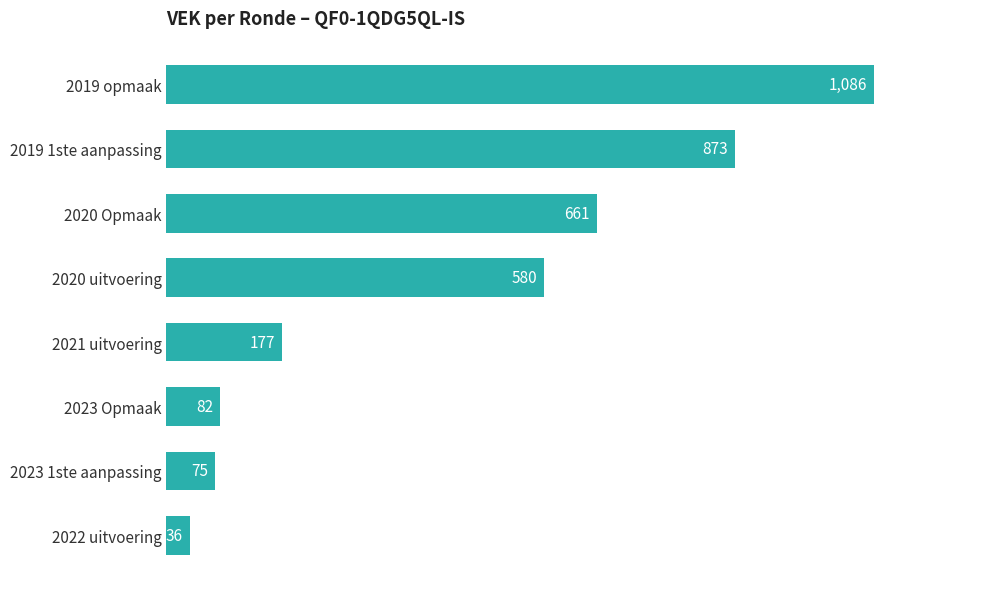

Reading bottom to top, extract all data points from this chart.

36	75	82	177	580	661	873	1086